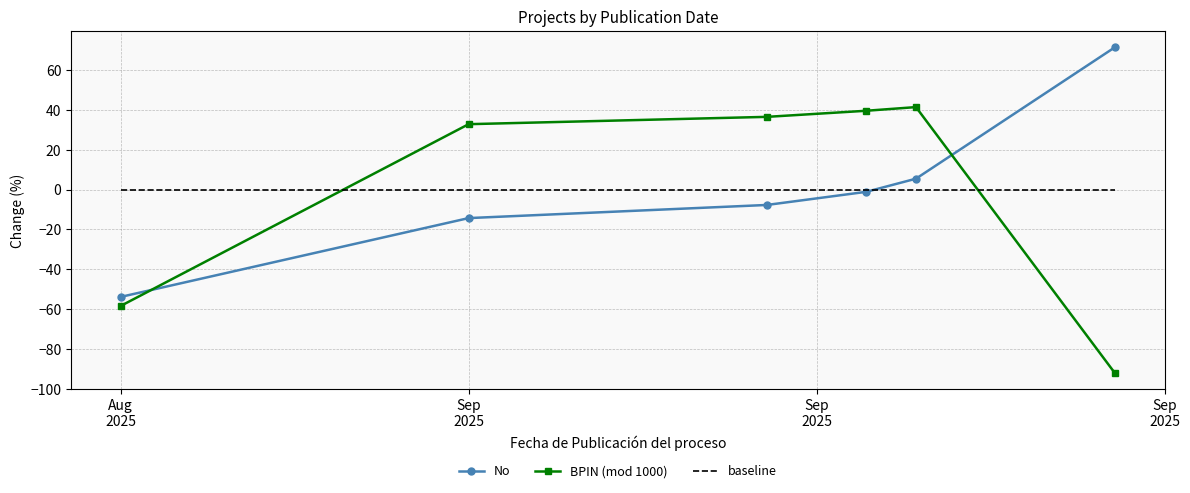

What is the maximum value shown in the chart?

71.4